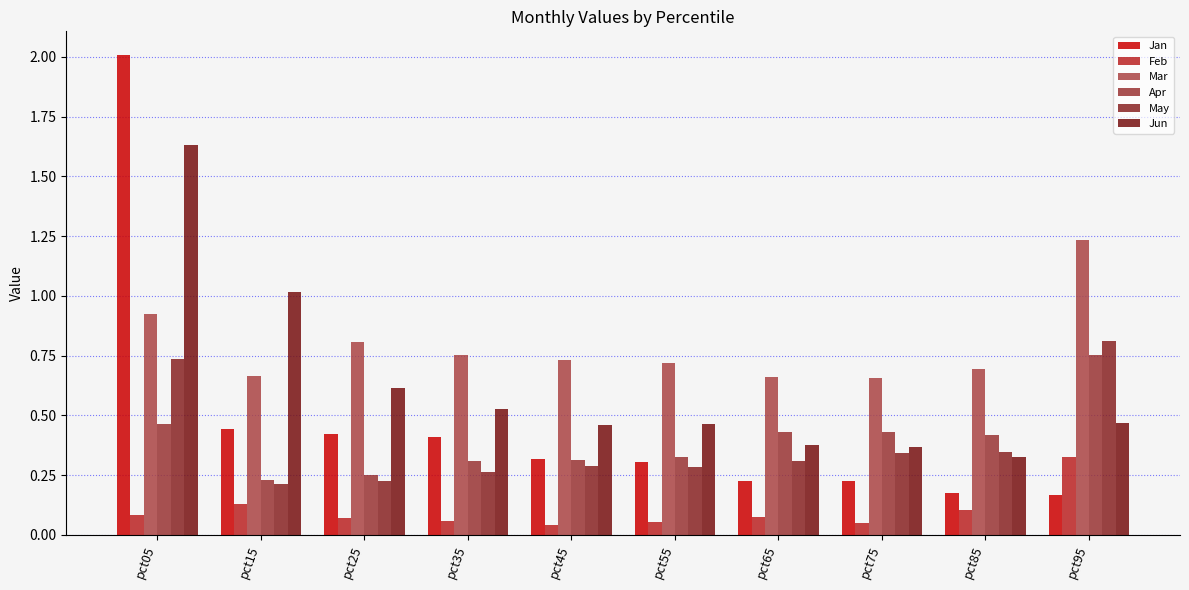

At which label does Feb reach its peak?

pct95